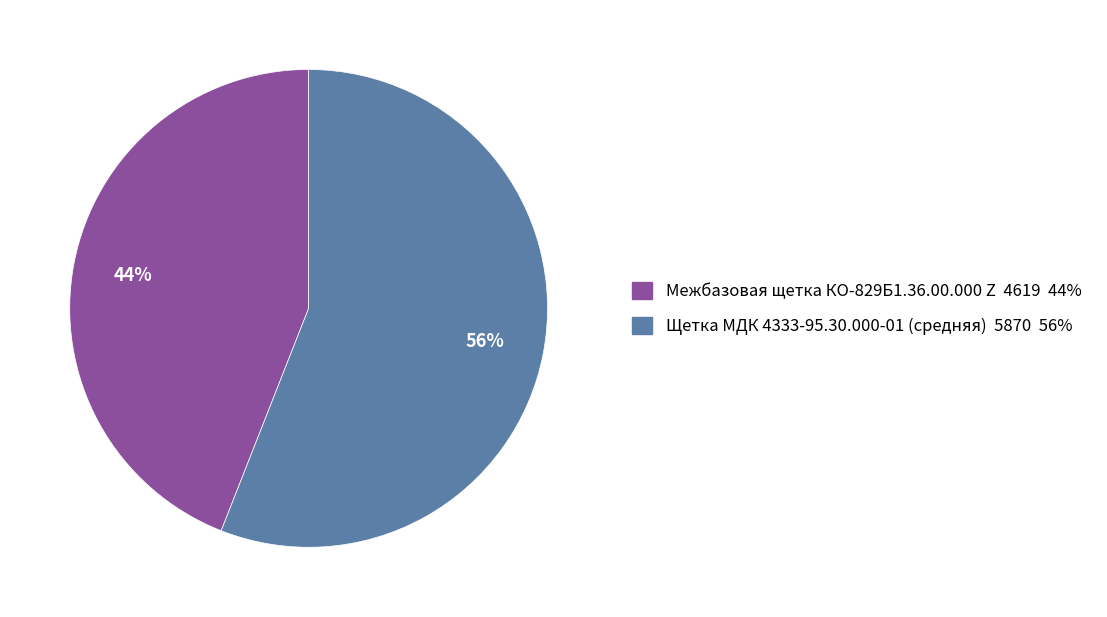

Does Щетка МДК 4333-95.30.000-01 (средняя) represent more than half of the total?

Yes